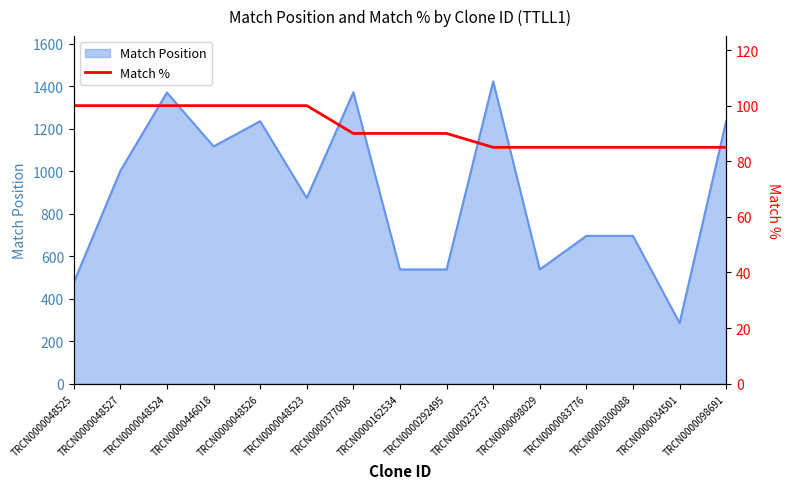

At which label does Match Position reach its minimum?

TRCN0000034501